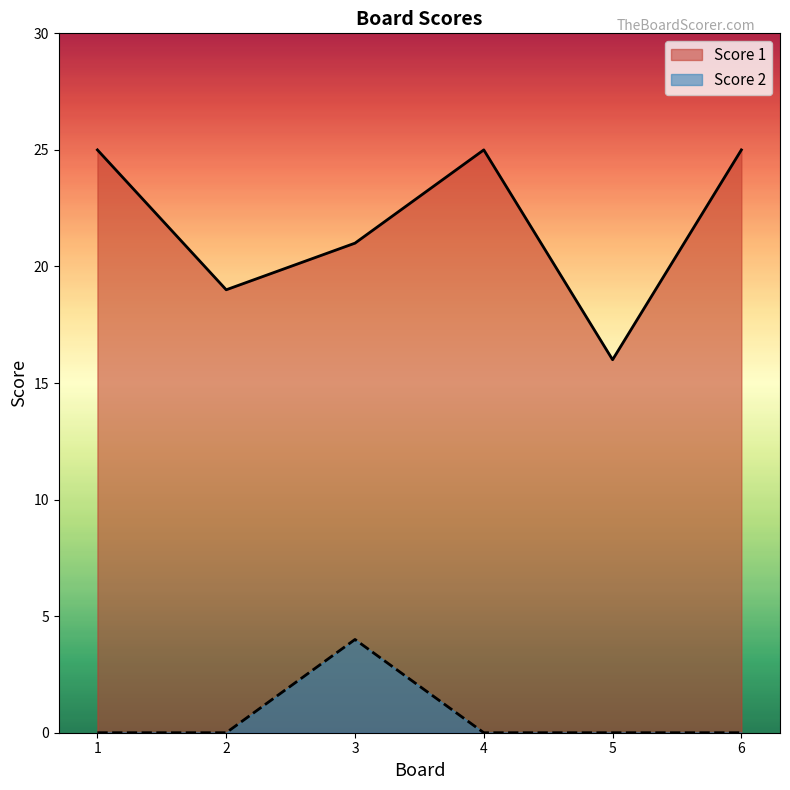

Rank the series by their average value, from lowest to highest.

Score 2, Score 1